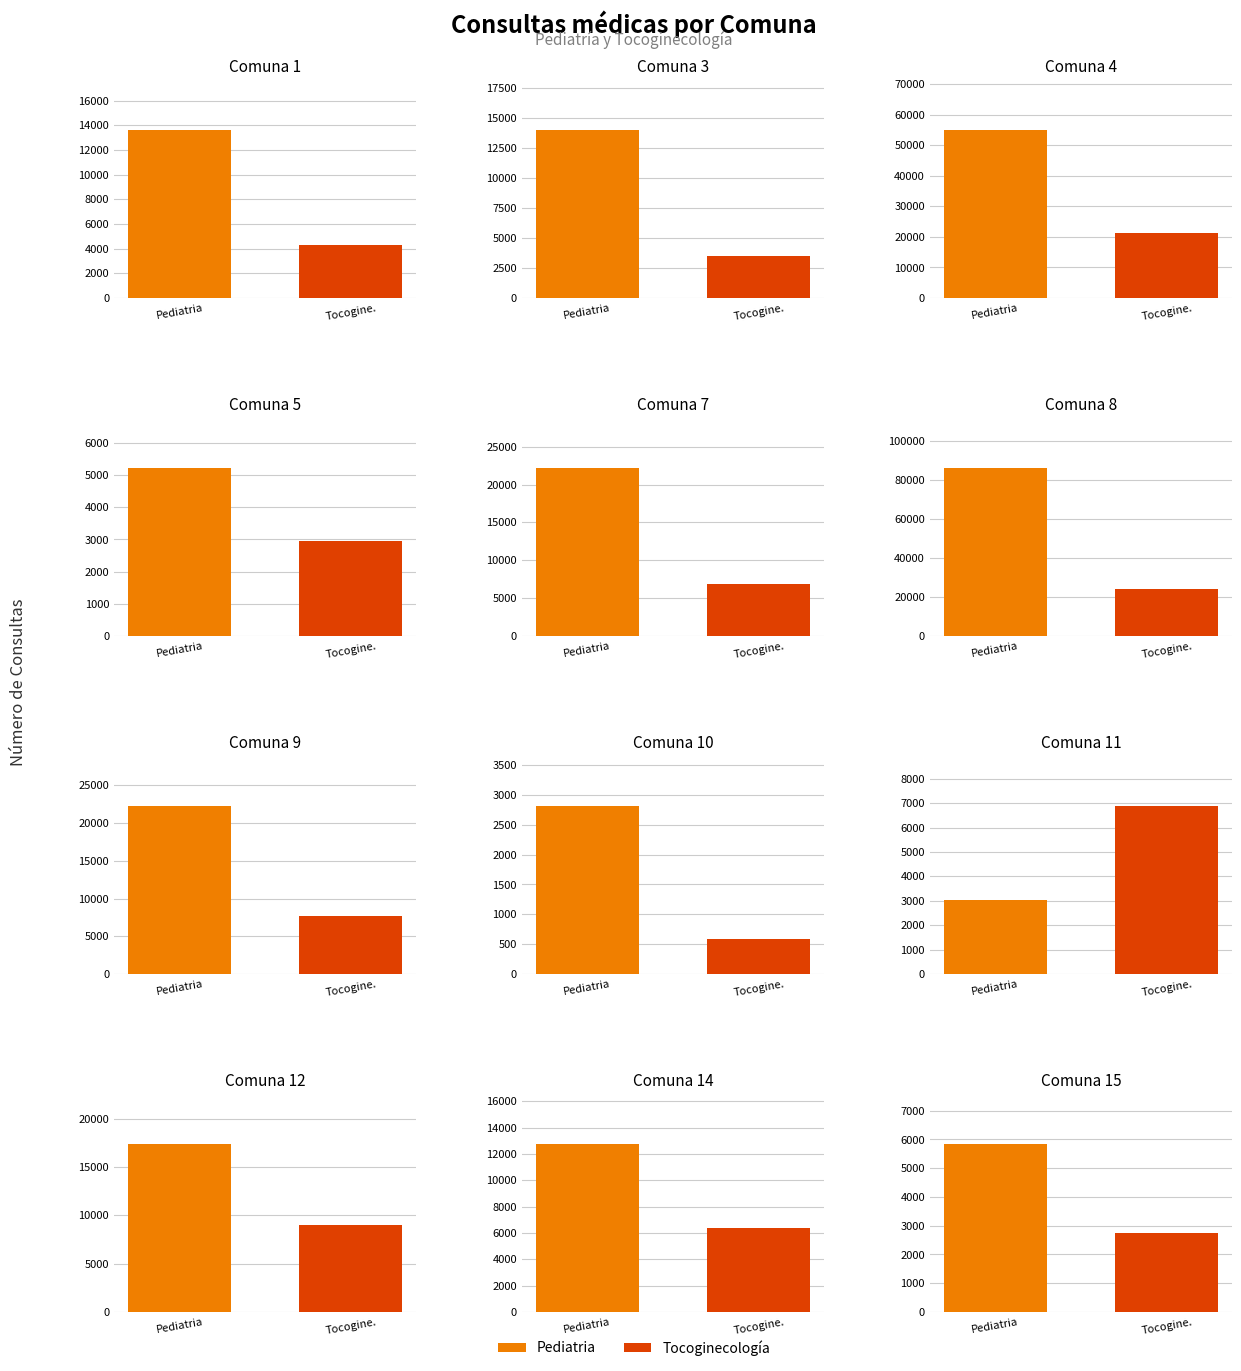

What are all the series names shown in the legend?

Pediatria, Tocoginecología